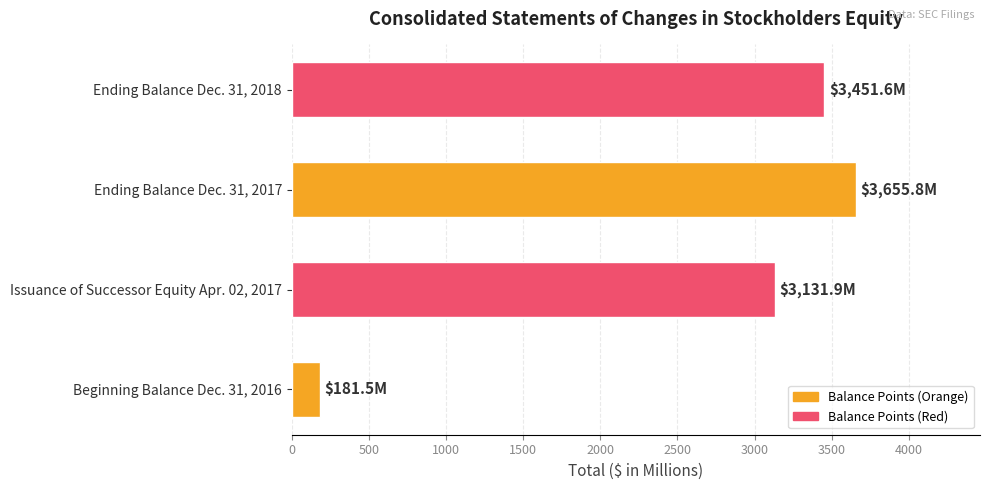

Rank the categories by value from lowest to highest.

Beginning Balance Dec. 31, 2016, Issuance of Successor Equity Apr. 02, 2017, Ending Balance Dec. 31, 2018, Ending Balance Dec. 31, 2017